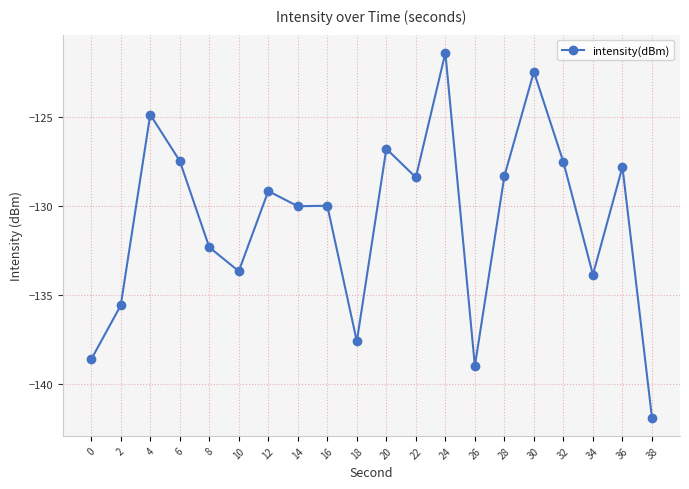

Is it true that the value at 8 is -223.3?

False